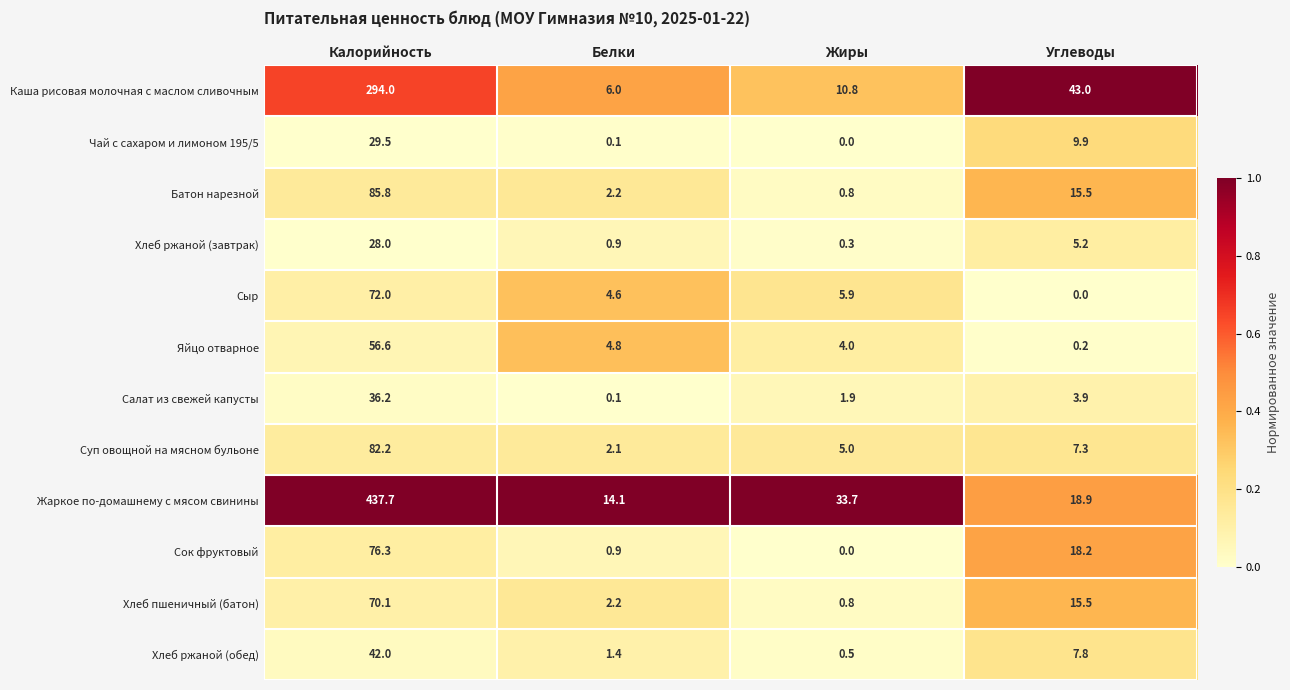

What is the maximum value shown in the chart?

437.7